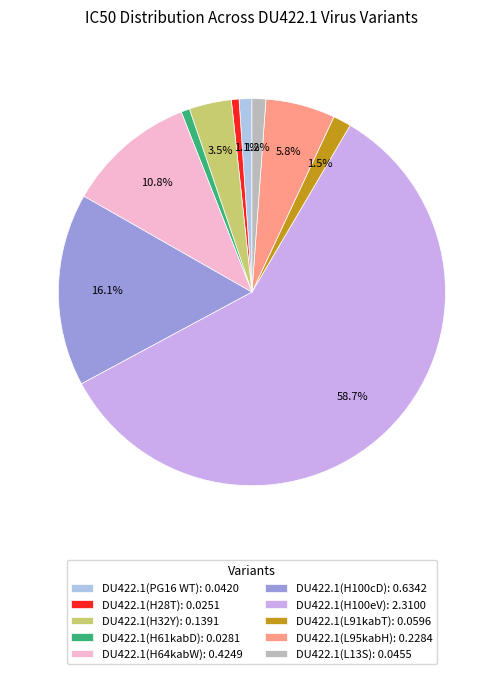

Is DU422.1(L91kabT): 0.0596 the majority of the pie?

No